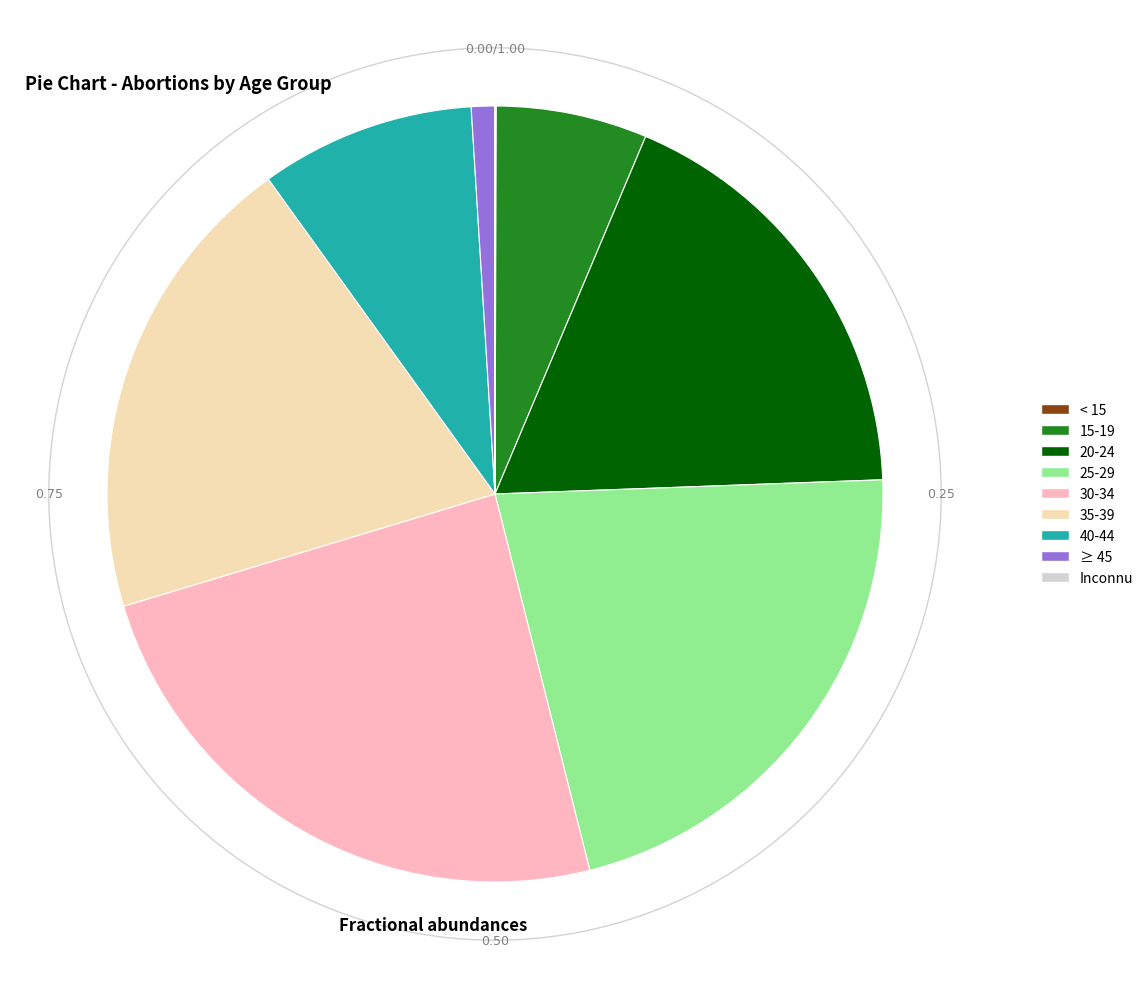

Is there any slice that represents more than half of the pie?

No